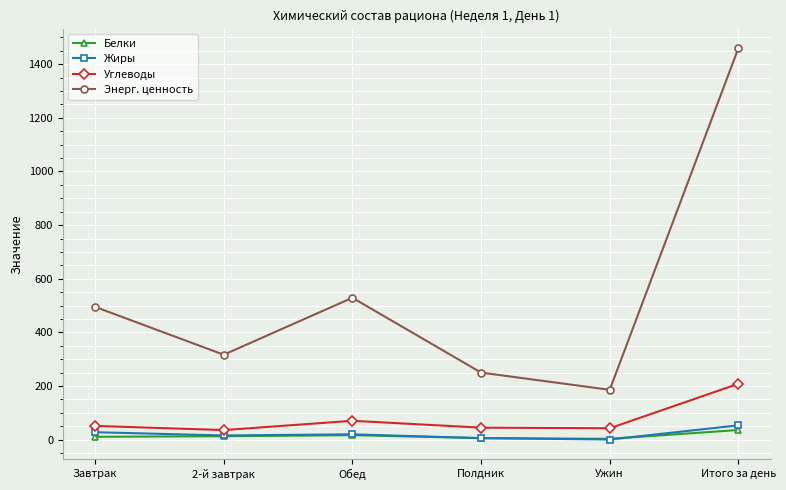

The value of Энерг. ценность at Завтрак is 843.9. True or false?

False